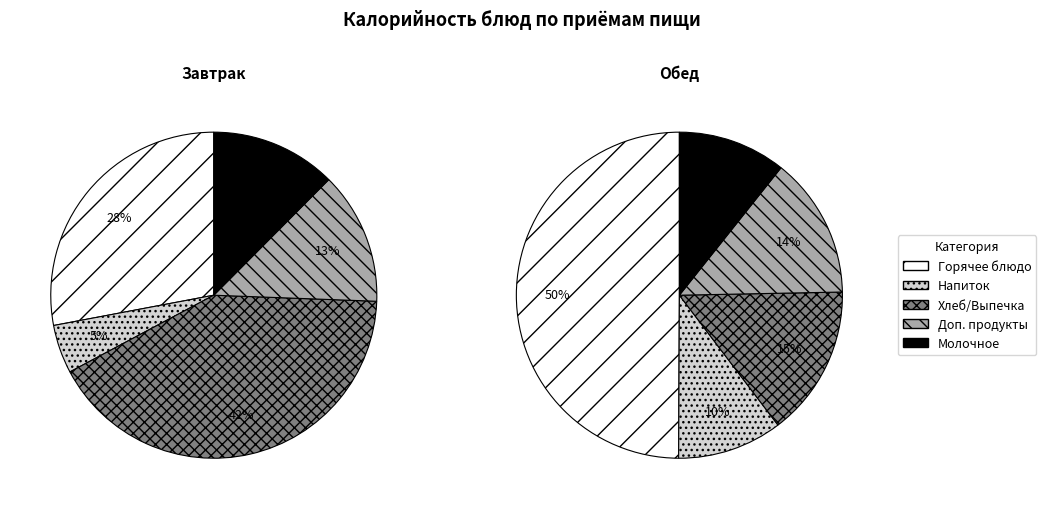

Is there any slice that represents more than half of the pie?

No